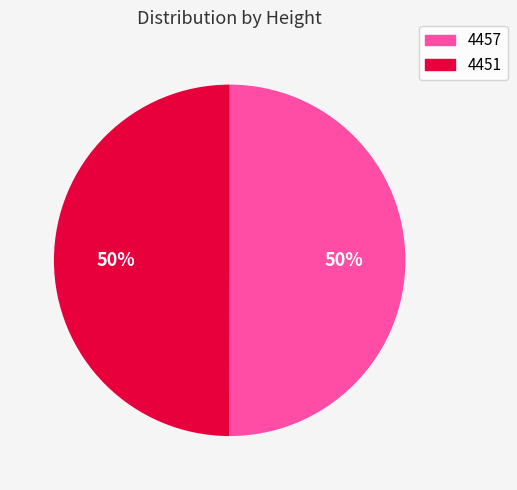

Count the number of slices in the pie.

2